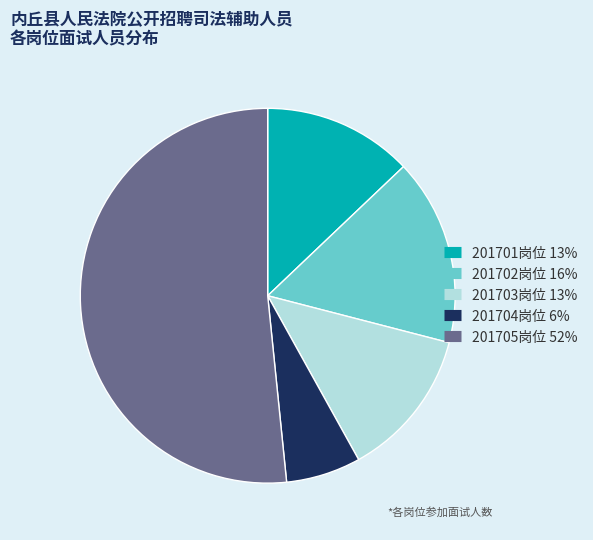

Is there a majority slice in this chart?

Yes